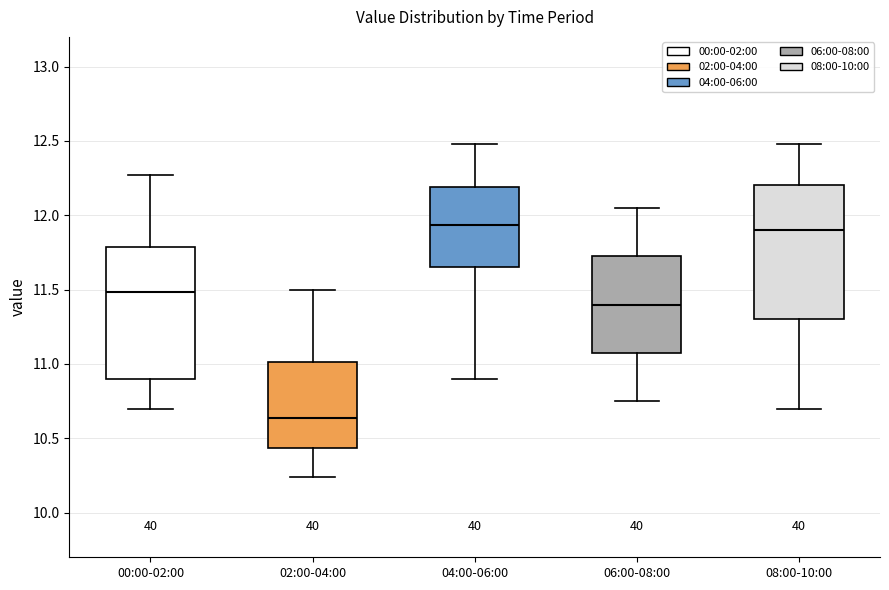

Reading left to right, transcribe this box plot: for each box, give where its median line is, the range the box spans, and where its two whiskers end, as read against the y-axis. The values are not printed on the chart, so give them approximately, as read against the axis.

00:00-02:00: median 11.50, box 10.90 to 11.80, whiskers 10.70 to 12.25
02:00-04:00: median 10.65, box 10.45 to 11.00, whiskers 10.25 to 11.50
04:00-06:00: median 11.95, box 11.65 to 12.20, whiskers 10.90 to 12.50
06:00-08:00: median 11.40, box 11.05 to 11.75, whiskers 10.75 to 12.05
08:00-10:00: median 11.90, box 11.30 to 12.20, whiskers 10.70 to 12.50